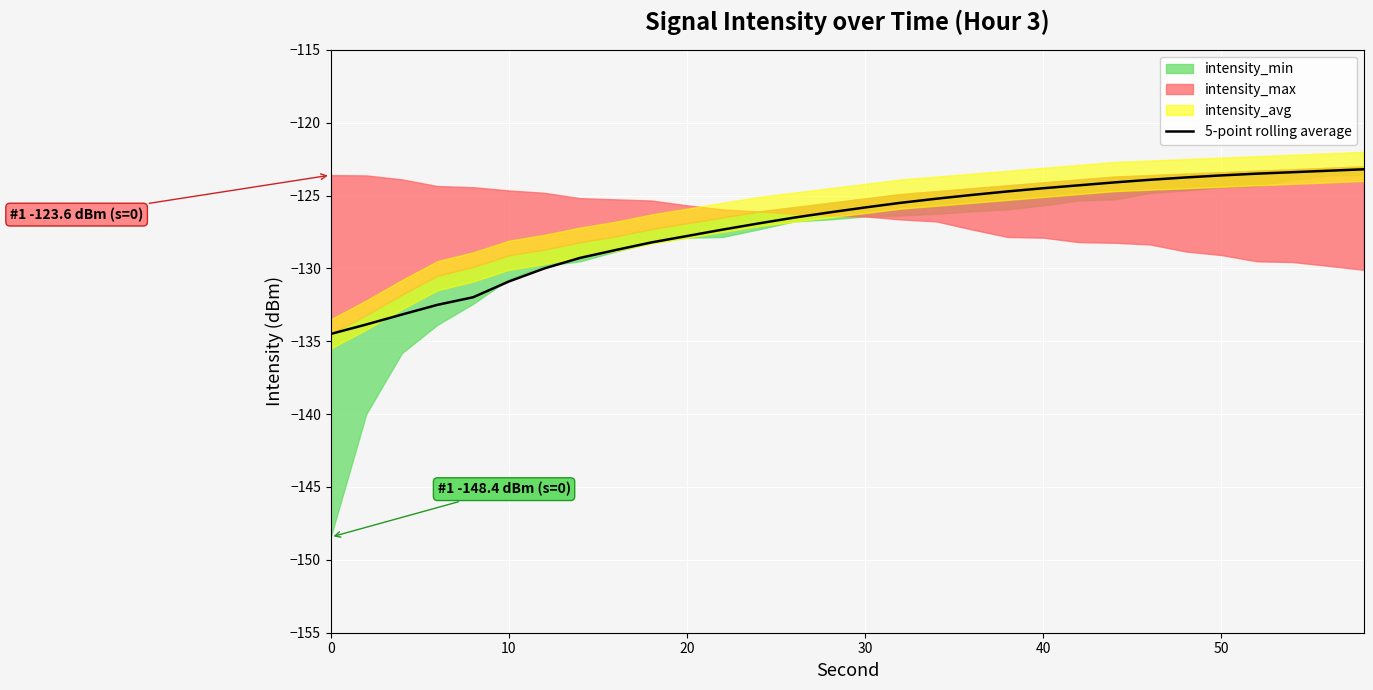

How many categories are shown in the chart?

30